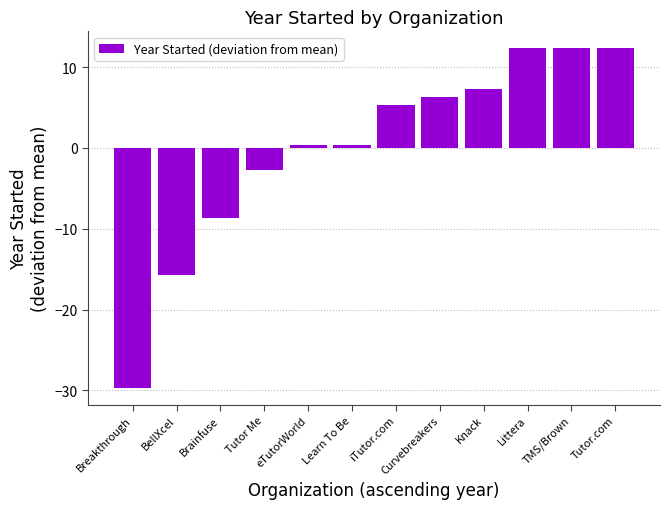

How many positive values are there?

8